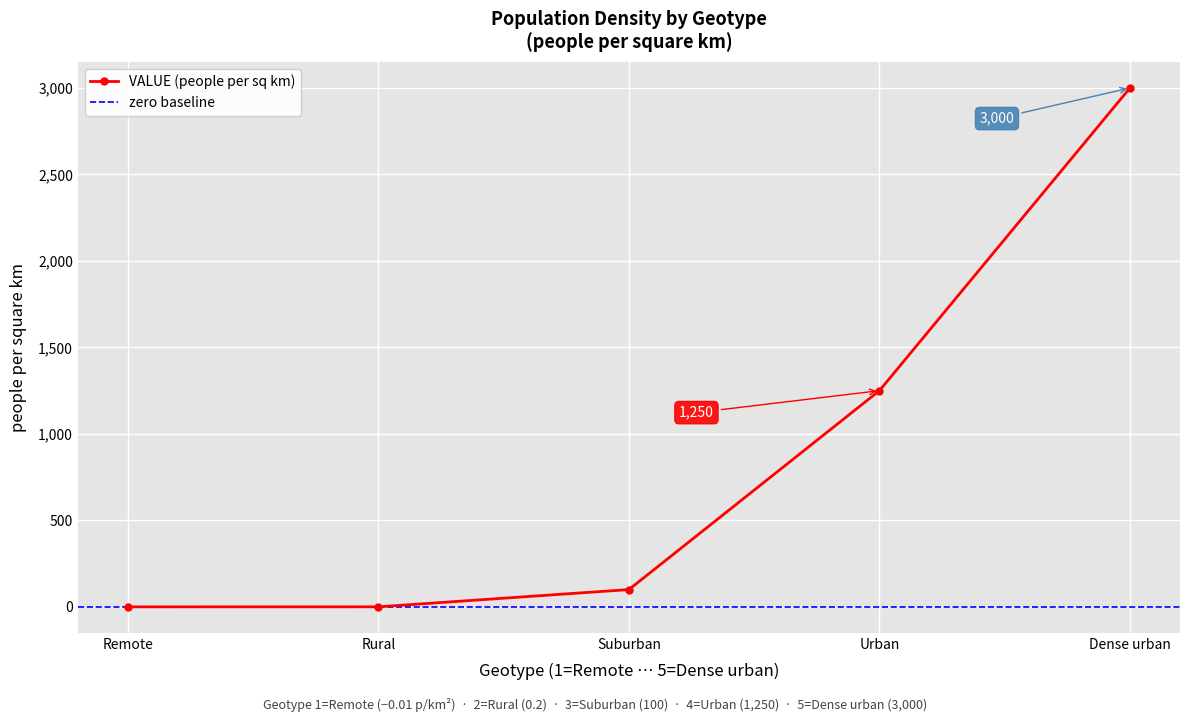

At which label does the data first exceed 100?

Urban